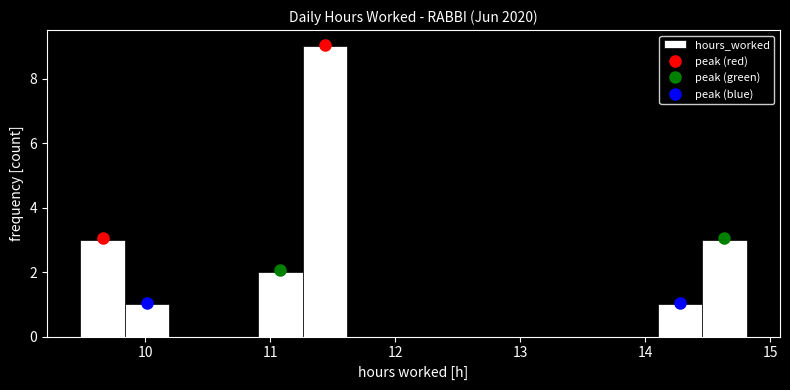

Around what value on the x-axis is the tallest bar? Give the approximate position of its centre, as read against the axis.

11.4